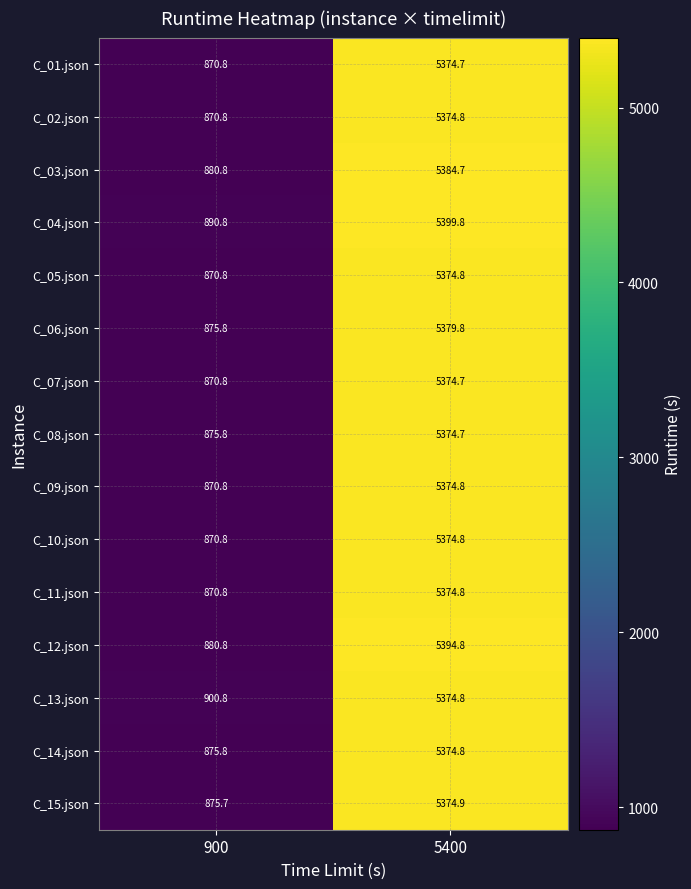

What is the smallest value displayed?

870.8